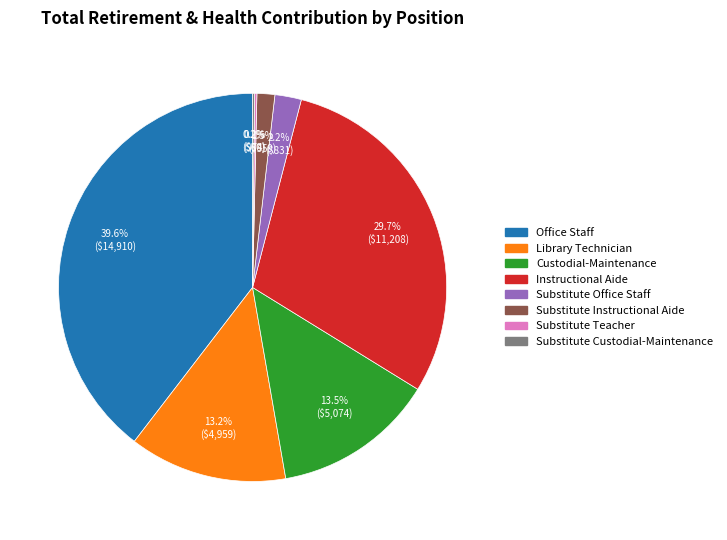

True or false: Office Staff accounts for 33% of the total.

False